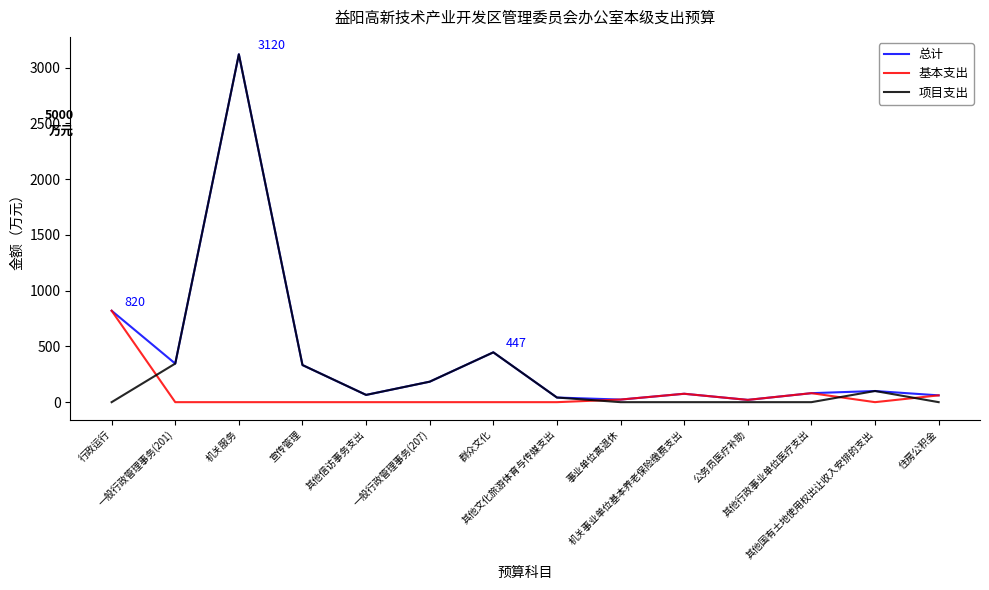

Which series has the widest spread of values?

项目支出